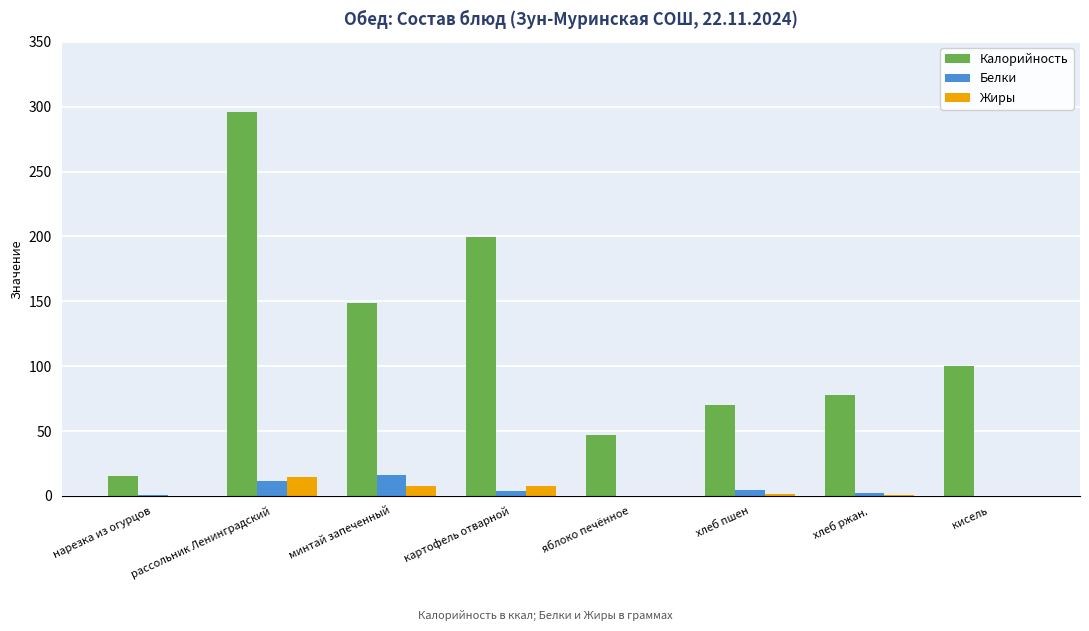

The Калорийность series shows 333.6 at картофель отварной. True or false?

False